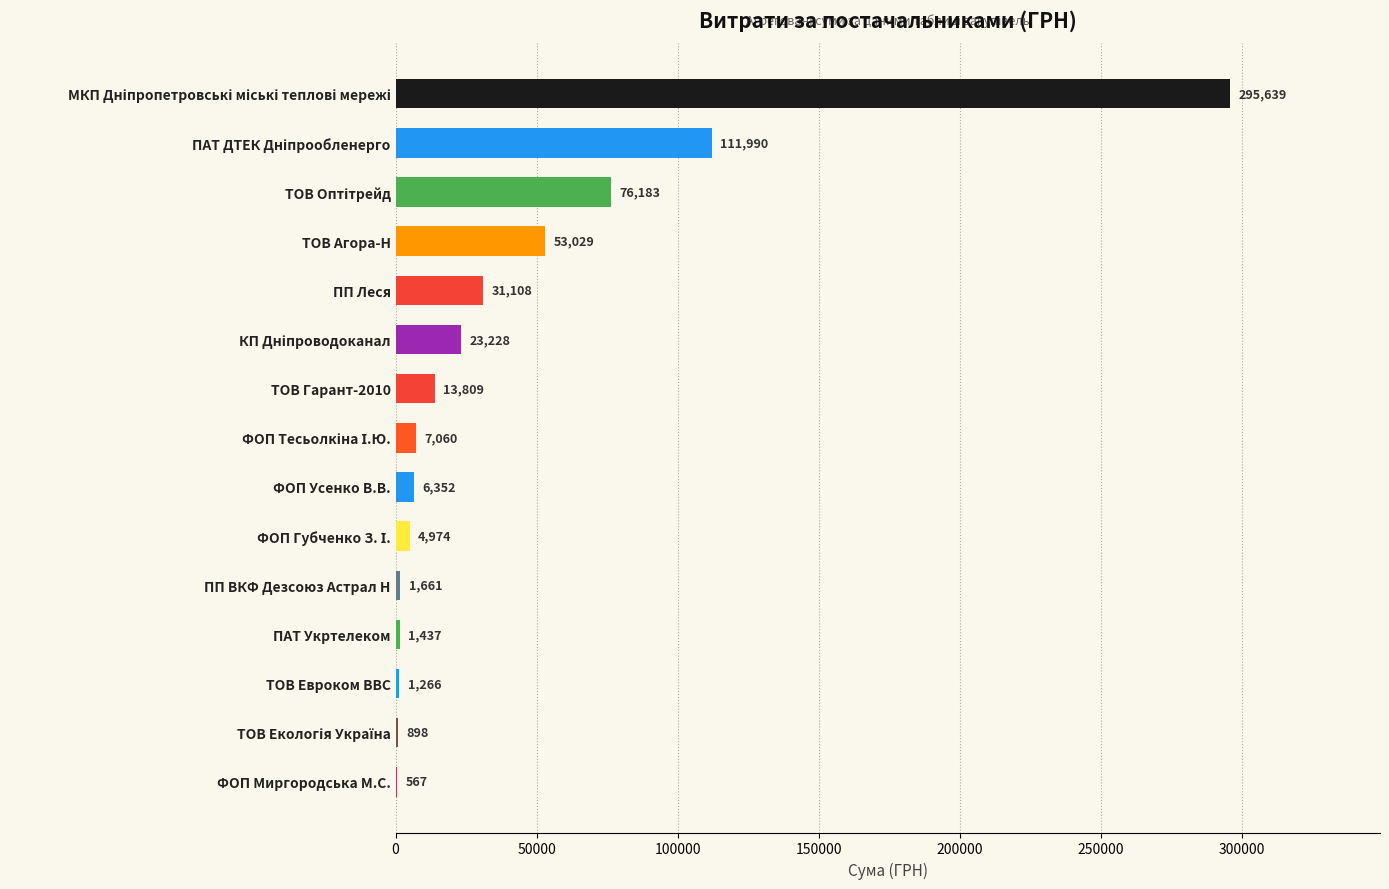

What is the sum of the values at ТОВ Гарант-2010 and ПАТ Укртелеком?

15246.0